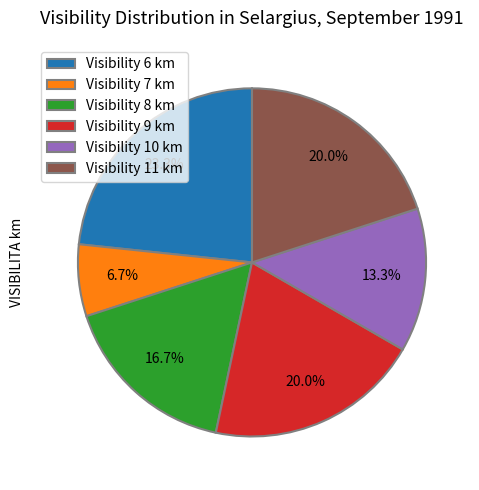

What is the ratio of the value at Visibility 10 km to the value at Visibility 11 km?

0.7